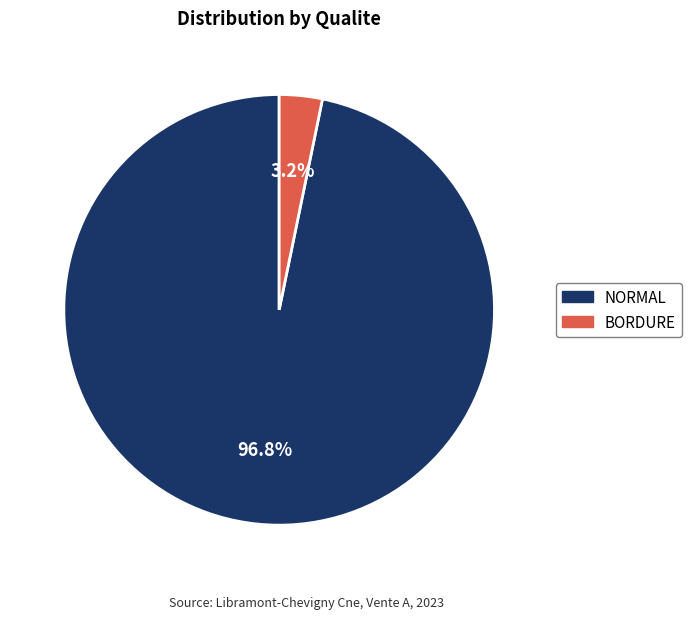

Does BORDURE account for over 50% of the chart?

No